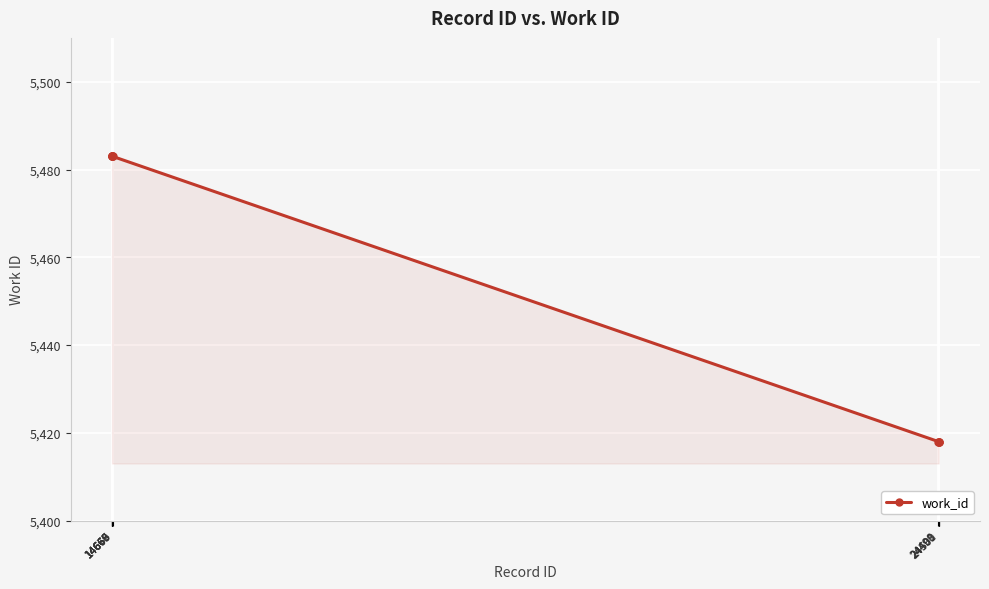

What is the ratio of the value at 24501 to the value at 14669?

1.0